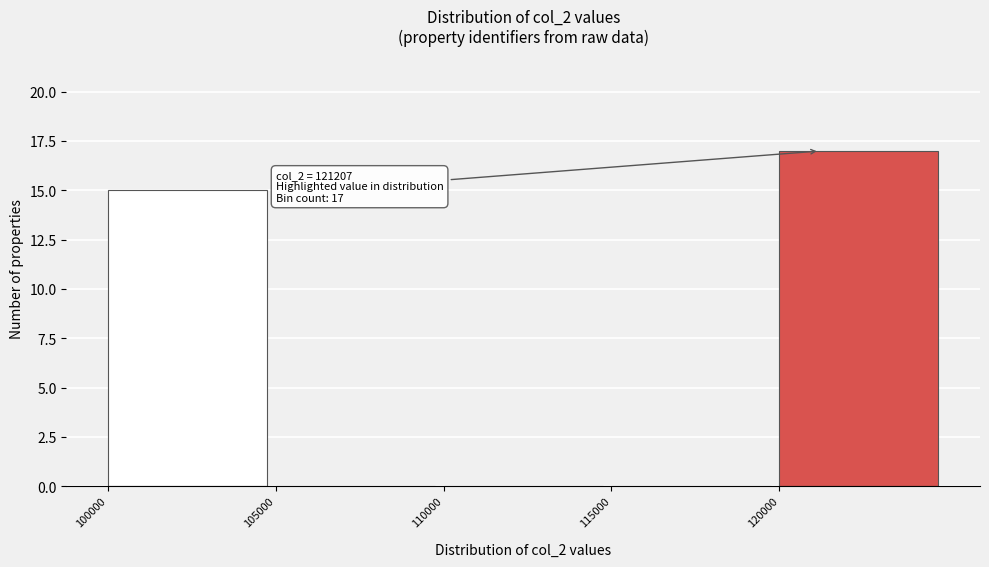

Which range on the x-axis has the tallest bar?

120000 to 125000